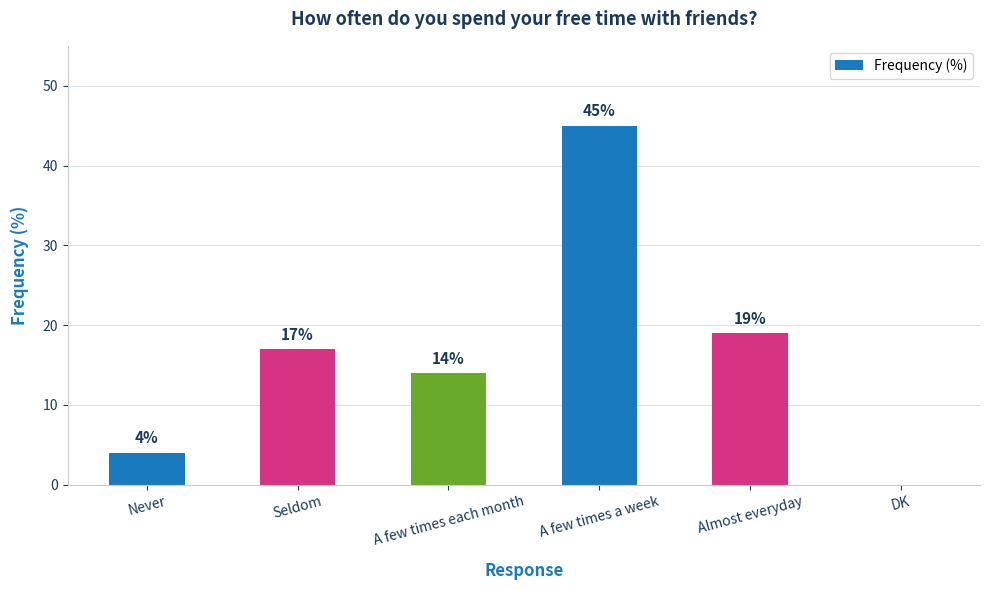

Does the chart contain stacked bars?

No